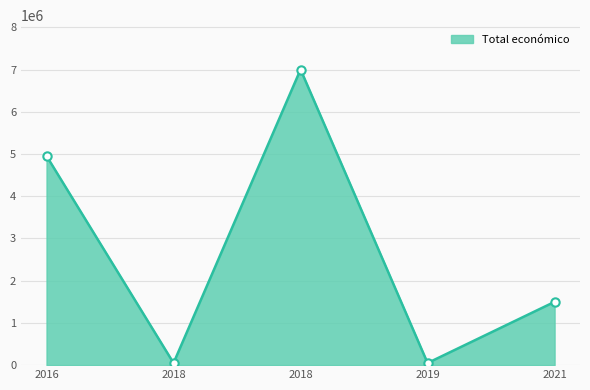

True or false: the data shows 7336178 at 2016.

False